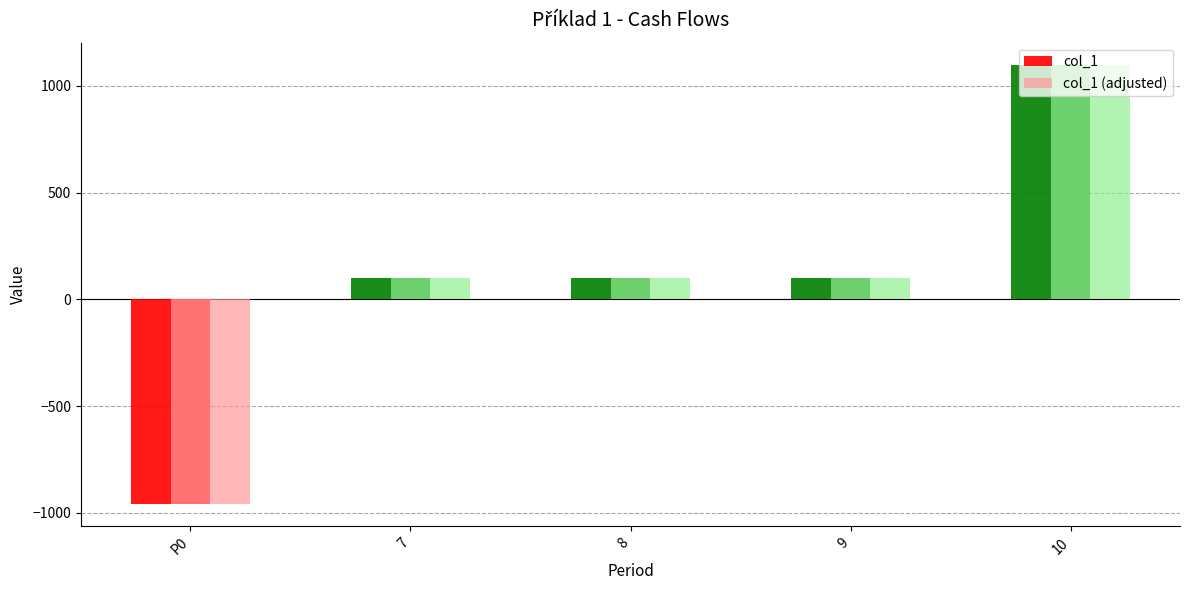

Which category has the lowest value across all series?

P0